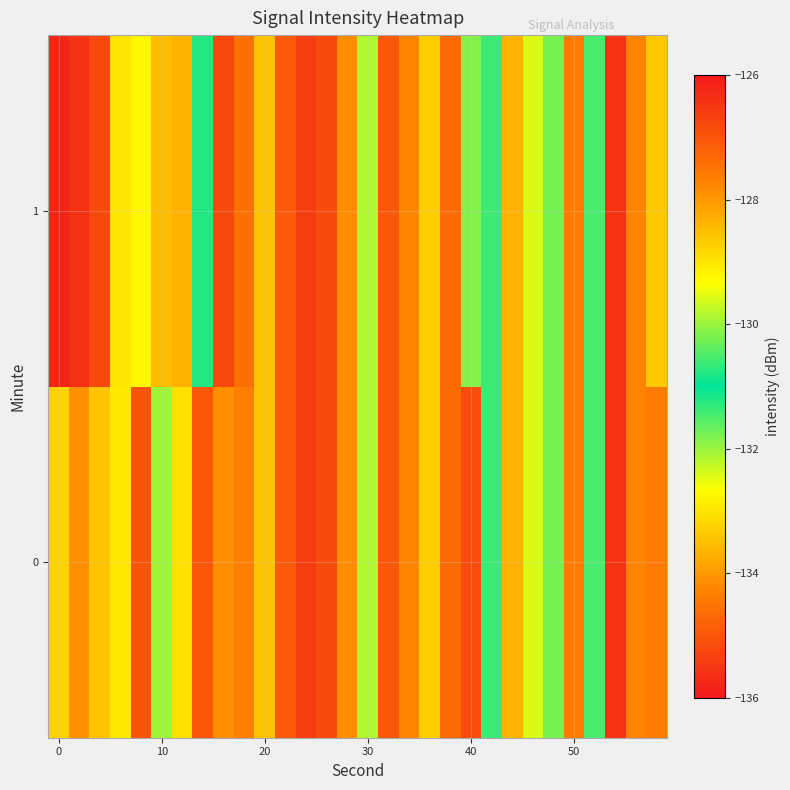

List the series in order of their overall mean, lowest first.

1, 0